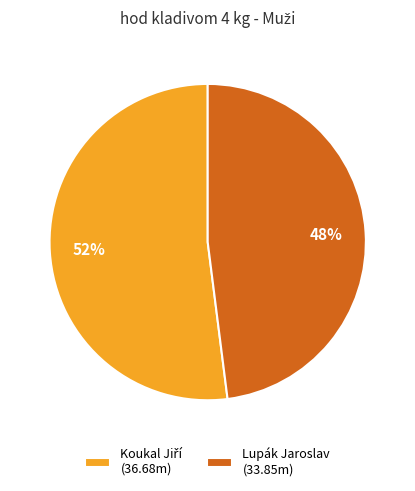

To the nearest percent, what portion does Lupák Jaroslav (33.85m) represent?

48%